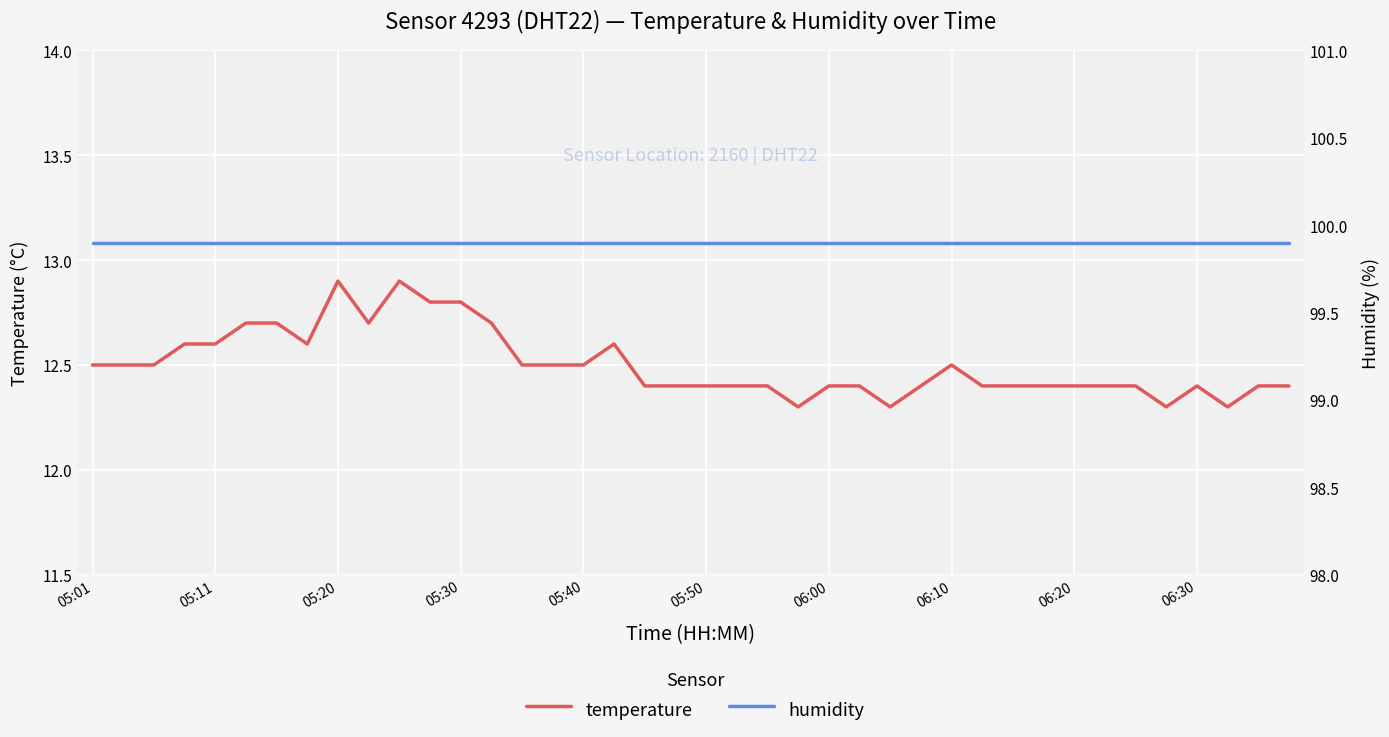

Reading left to right, extract all data points from this chart.

temperature: 12.5	12.5	12.5	12.6	12.6	12.7	12.7	12.6	12.9	12.7	12.9	12.8	12.8	12.7	12.5	12.5	12.5	12.6	12.4	12.4	12.4	12.4	12.4	12.3	12.4	12.4	12.3	12.4	12.5	12.4	12.4	12.4	12.4	12.4	12.4	12.3	12.4	12.3	12.4	12.4
humidity: 99.9	99.9	99.9	99.9	99.9	99.9	99.9	99.9	99.9	99.9	99.9	99.9	99.9	99.9	99.9	99.9	99.9	99.9	99.9	99.9	99.9	99.9	99.9	99.9	99.9	99.9	99.9	99.9	99.9	99.9	99.9	99.9	99.9	99.9	99.9	99.9	99.9	99.9	99.9	99.9